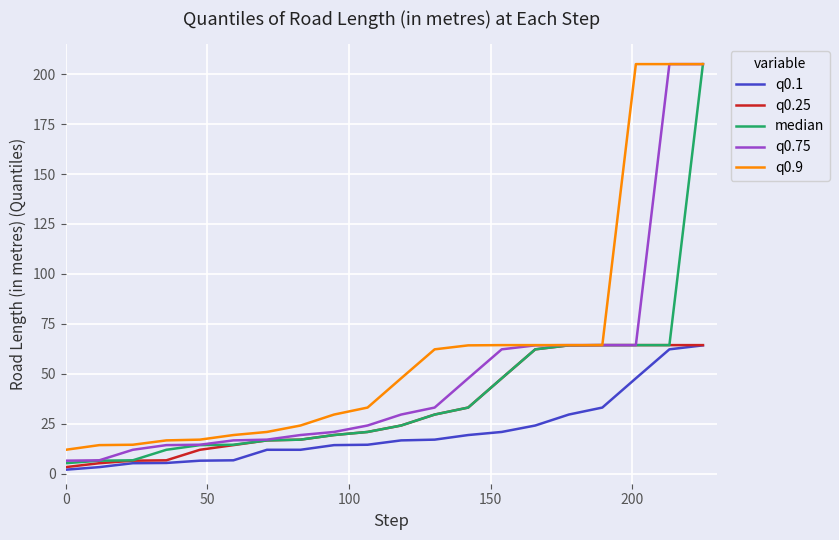

How many values in the q0.25 series are below 24?

10